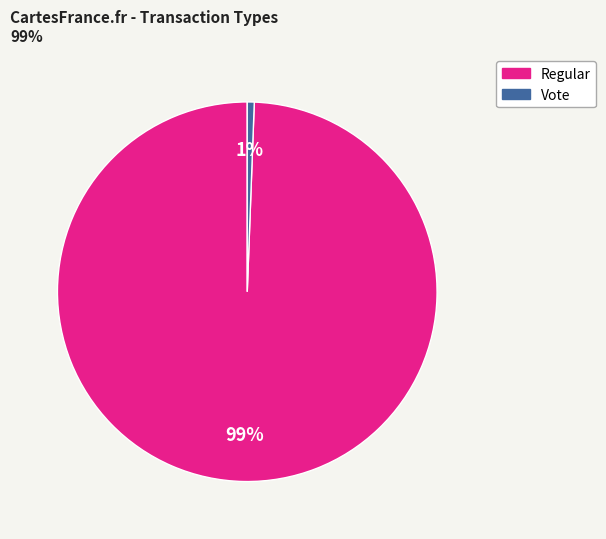

Which category has the biggest portion of the pie?

Regular